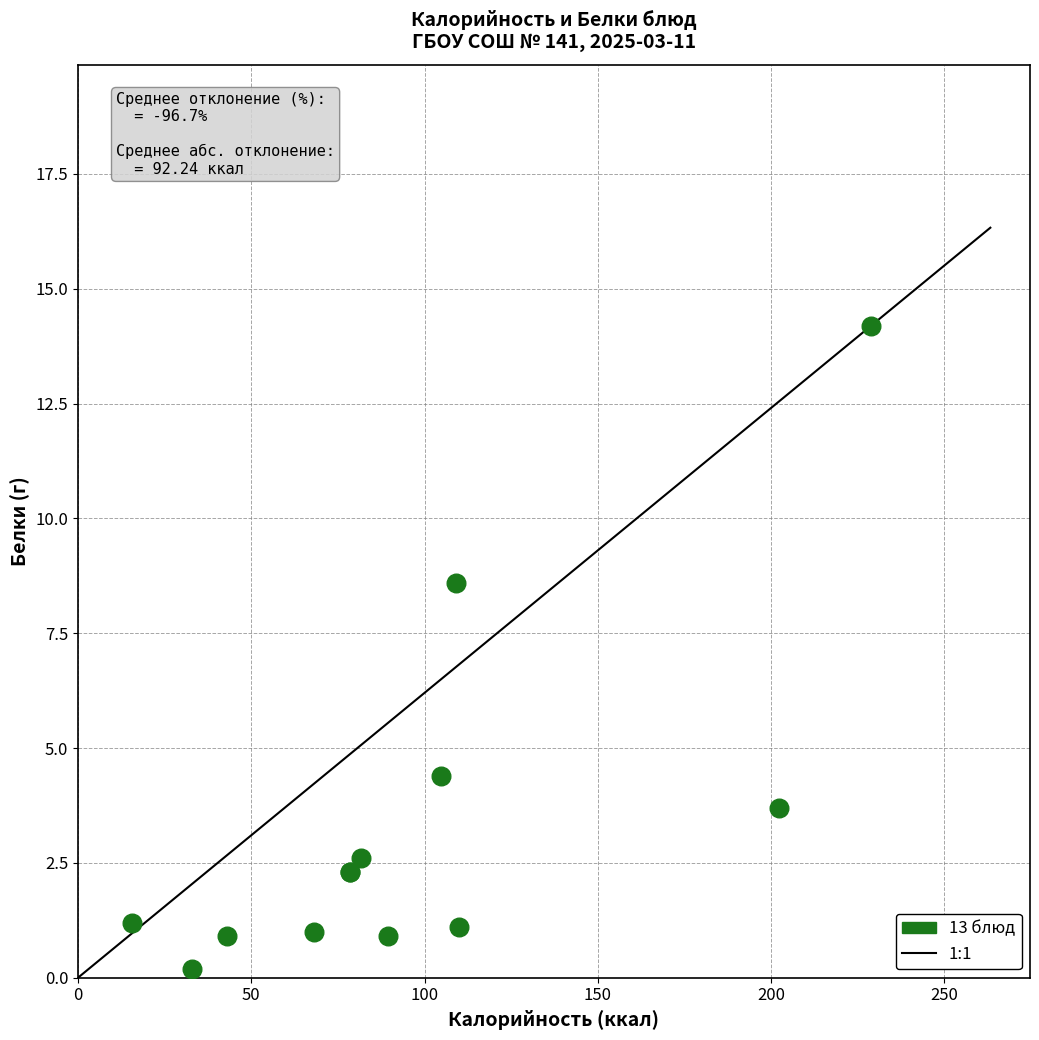

What Y value in the scatter plot is closest to 7?

8.6